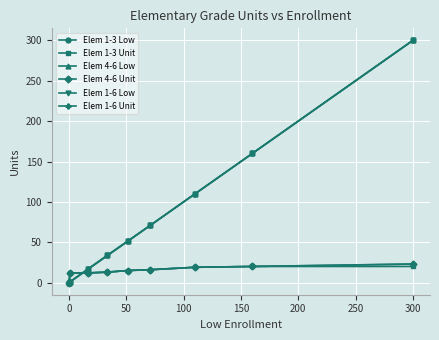

Does the chart have visible grid lines?

Yes